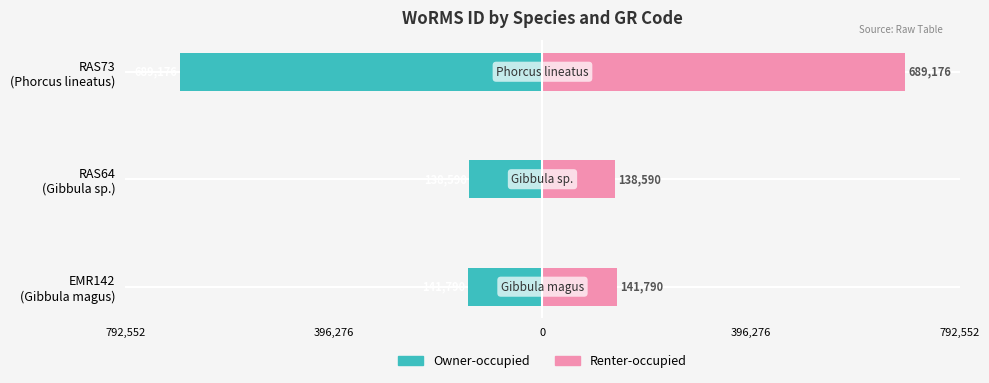

True or false: Renter-occupied has a value of 1014080 at RAS73 (Phorcus lineatus).

False